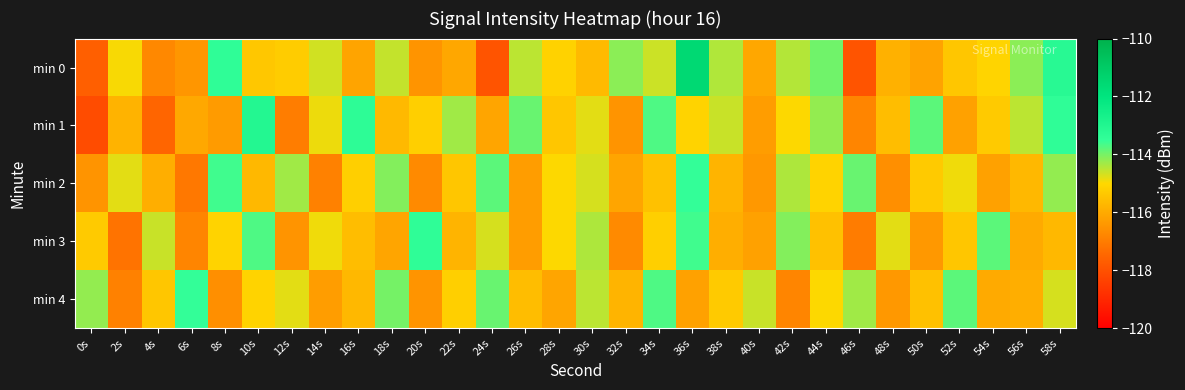

Reading left to right, transcribe all the data shown in this chart.

min 0: 0s=-117.7	2s=-114.9	4s=-116.8	6s=-116.4	8s=-113.4	10s=-115.4	12s=-115.3	14s=-114.7	16s=-116.1	18s=-114.6	20s=-116.5	22s=-116.1	24s=-117.9	26s=-114.5	28s=-115.1	30s=-115.6	32s=-114.2	34s=-114.6	36s=-111.6	38s=-114.4	40s=-116.1	42s=-114.5	44s=-113.9	46s=-117.9	48s=-115.9	50s=-116.2	52s=-115.4	54s=-115.1	56s=-114.2	58s=-113.2
min 1: 0s=-118.1	2s=-115.8	4s=-117.5	6s=-116.0	8s=-116.3	10s=-113.1	12s=-117.0	14s=-114.9	16s=-113.4	18s=-115.7	20s=-115.2	22s=-114.3	24s=-116.1	26s=-113.9	28s=-115.4	30s=-114.8	32s=-116.5	34s=-113.7	36s=-115.1	38s=-114.6	40s=-116.3	42s=-115.0	44s=-114.2	46s=-116.8	48s=-115.6	50s=-113.8	52s=-116.2	54s=-115.3	56s=-114.5	58s=-113.4
min 2: 0s=-116.5	2s=-114.8	4s=-115.9	6s=-117.1	8s=-113.6	10s=-115.7	12s=-114.3	14s=-116.9	16s=-115.2	18s=-114.1	20s=-116.7	22s=-115.4	24s=-113.8	26s=-116.3	28s=-115.0	30s=-114.7	32s=-116.1	34s=-115.5	36s=-113.5	38s=-115.8	40s=-116.4	42s=-114.4	44s=-115.1	46s=-113.9	48s=-116.6	50s=-115.3	52s=-114.9	54s=-116.2	56s=-115.7	58s=-114.2
min 3: 0s=-115.3	2s=-117.2	4s=-114.6	6s=-116.8	8s=-115.1	10s=-113.7	12s=-116.5	14s=-114.9	16s=-115.6	18s=-116.1	20s=-113.4	22s=-115.8	24s=-114.7	26s=-116.3	28s=-115.0	30s=-114.4	32s=-116.7	34s=-115.2	36s=-113.6	38s=-115.9	40s=-116.2	42s=-114.1	44s=-115.5	46s=-117.0	48s=-114.8	50s=-116.4	52s=-115.4	54s=-113.8	56s=-116.0	58s=-115.7
min 4: 0s=-114.2	2s=-116.9	4s=-115.4	6s=-113.5	8s=-116.6	10s=-115.1	12s=-114.8	14s=-116.3	16s=-115.7	18s=-114.0	20s=-116.5	22s=-115.2	24s=-113.9	26s=-115.6	28s=-116.1	30s=-114.5	32s=-115.8	34s=-113.7	36s=-116.2	38s=-115.3	40s=-114.6	42s=-116.8	44s=-115.0	46s=-114.3	48s=-116.4	50s=-115.5	52s=-113.8	54s=-116.0	56s=-115.9	58s=-114.7